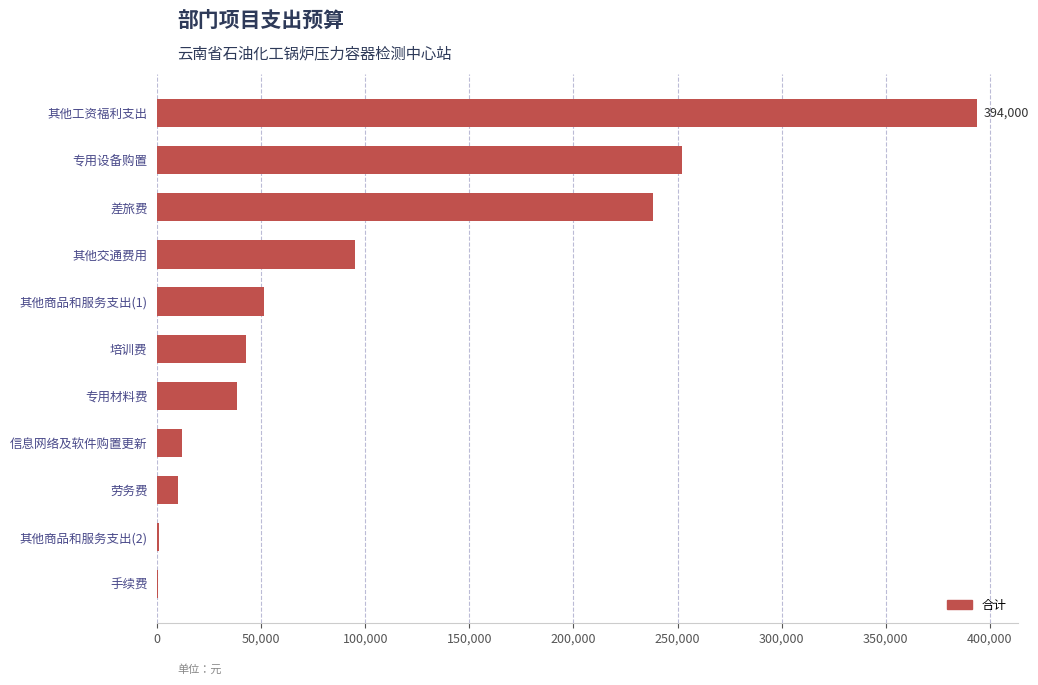

What is the sum of all values?

1135440.0